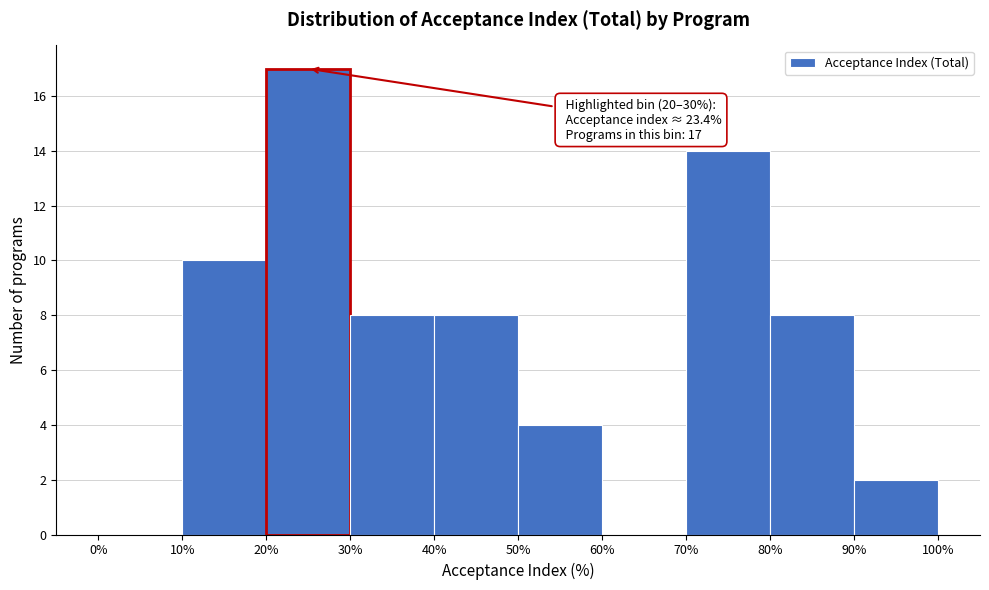

Over which range of the x-axis is the bar tallest?

20% to 30%